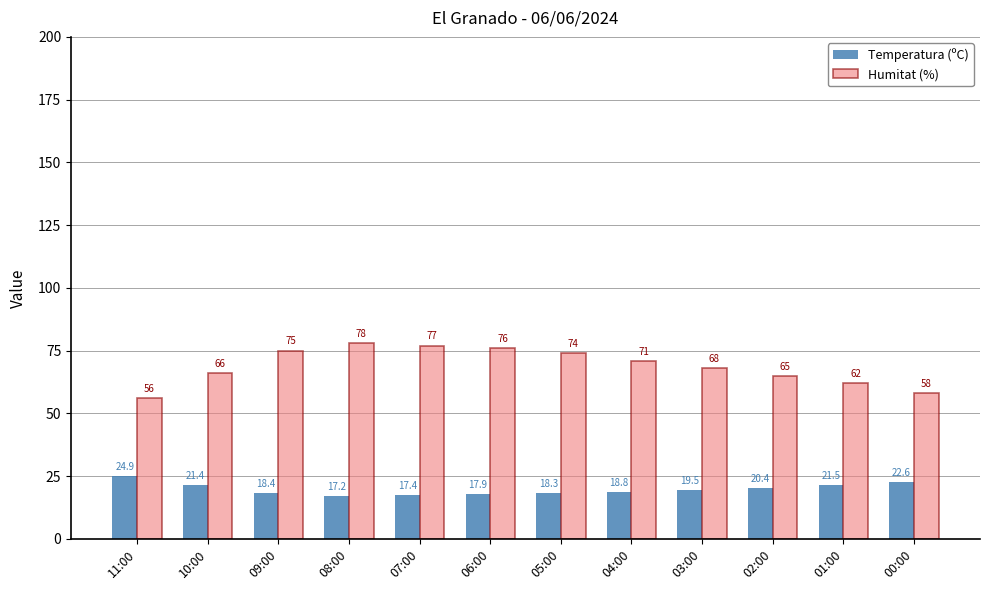

What is the lowest value of the Humitat (%) series?

56.0